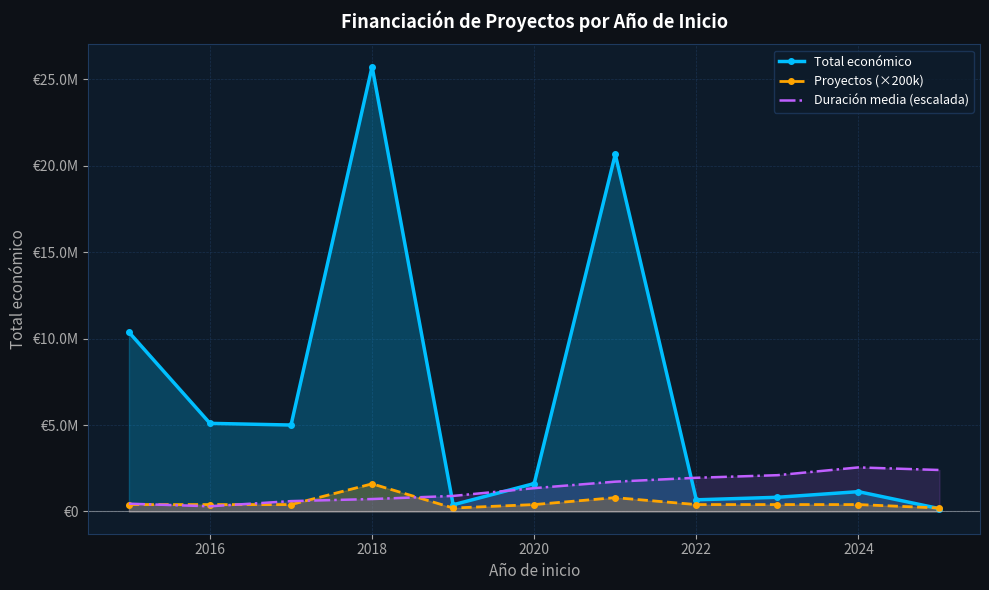

What are all the series names shown in the legend?

Total económico, Proyectos (×200k), Duración media (escalada)